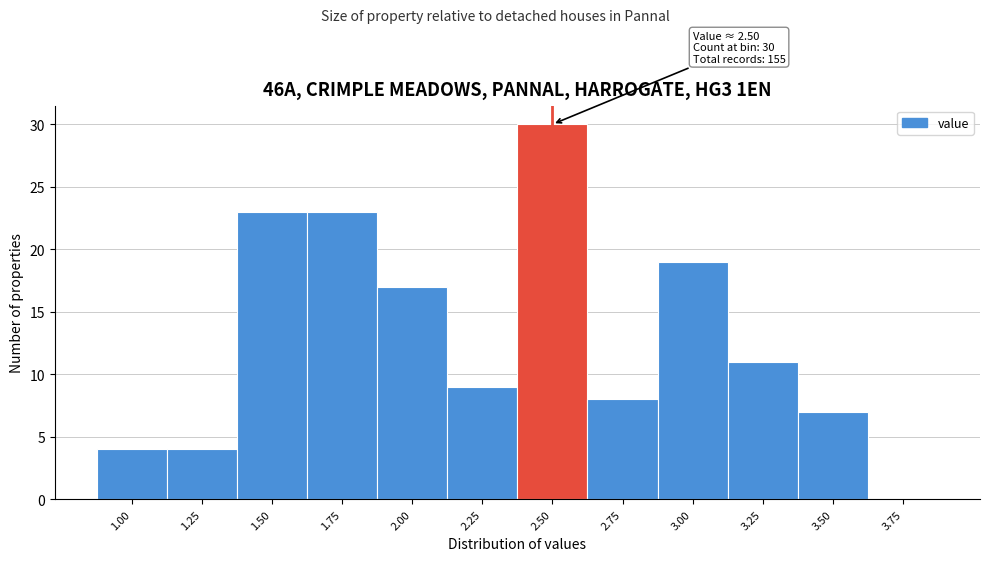

Over which range of the x-axis is the bar tallest?

2.375 to 2.625